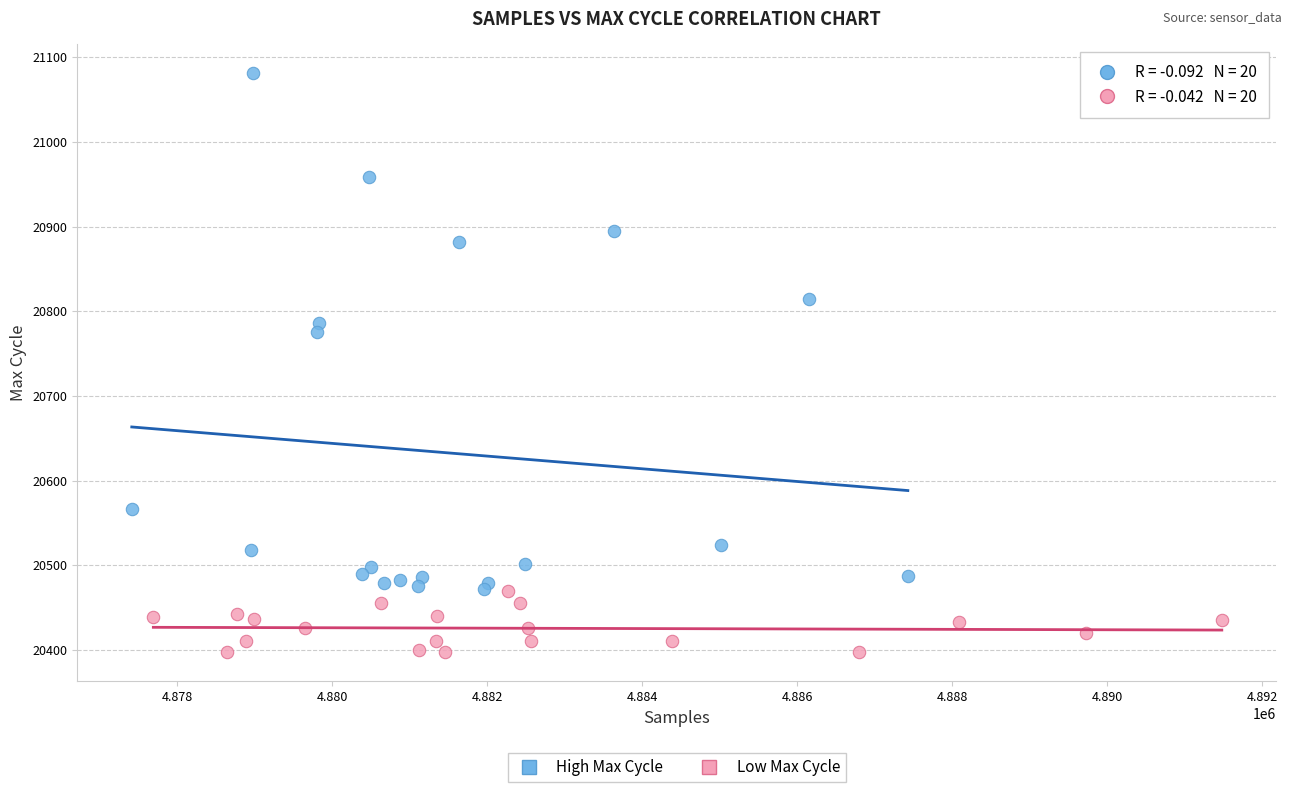

Which series has the largest Y range (max minus min)?

High Max Cycle